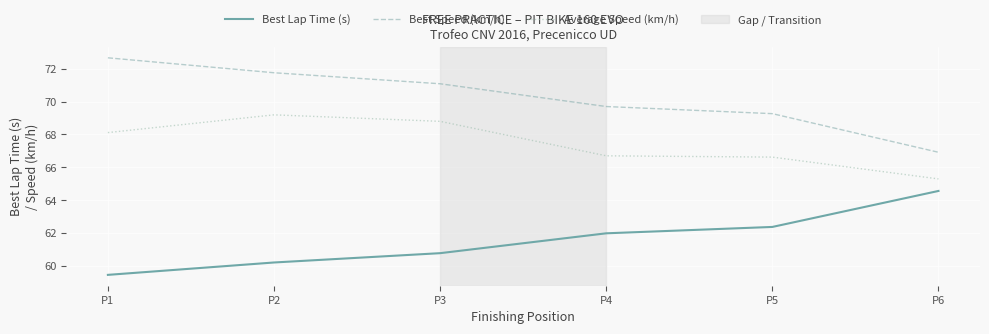

Rank the categories by Best Lap Time (s) value from lowest to highest.

P1, P2, P3, P4, P5, P6